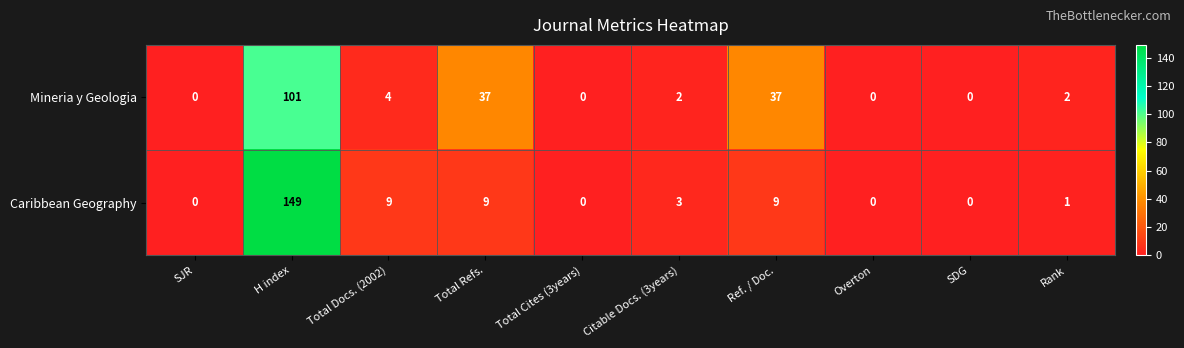

Which series has the largest total across all categories?

Mineria y Geologia